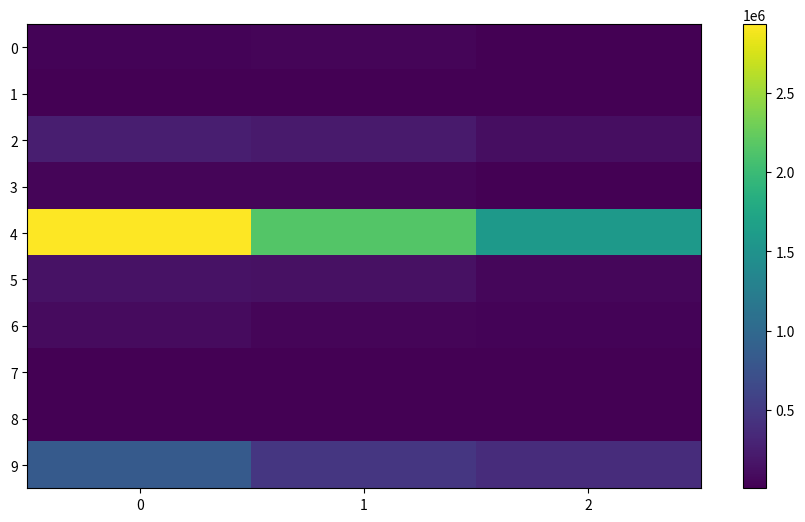

Reading left to right, transcribe all the data shown in this chart.

0: 0=39000	1=41000	2=13000
1: 0=8000	1=7000	2=7000
2: 0=255000	1=218000	2=117000
3: 0=44000	1=44000	2=14000
4: 0=2931000	1=2146000	2=1583000
5: 0=146000	1=135000	2=60000
6: 0=92000	1=51000	2=40000
7: 0=16000	1=14000	2=6000
8: 0=17000	1=9000	2=6000
9: 0=833000	1=468000	2=379000